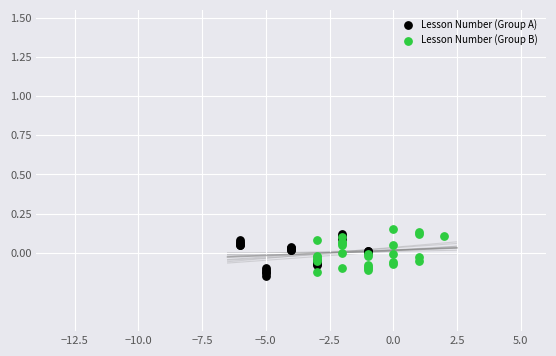

What are all the series names shown in the legend?

Lesson Number (Group A), Lesson Number (Group B)